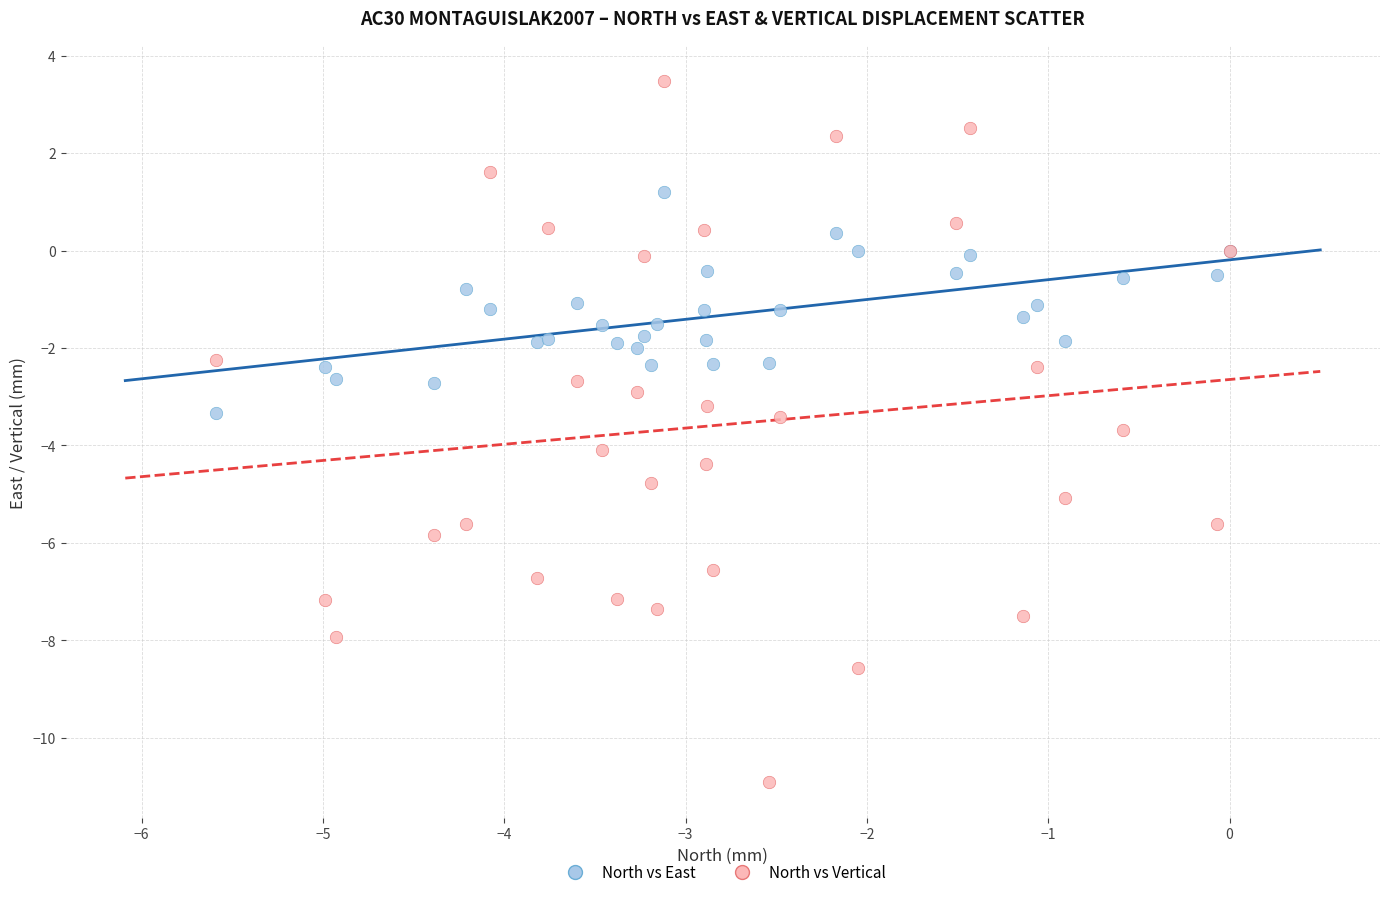

Which series contains the lowest Y value?

North vs Vertical